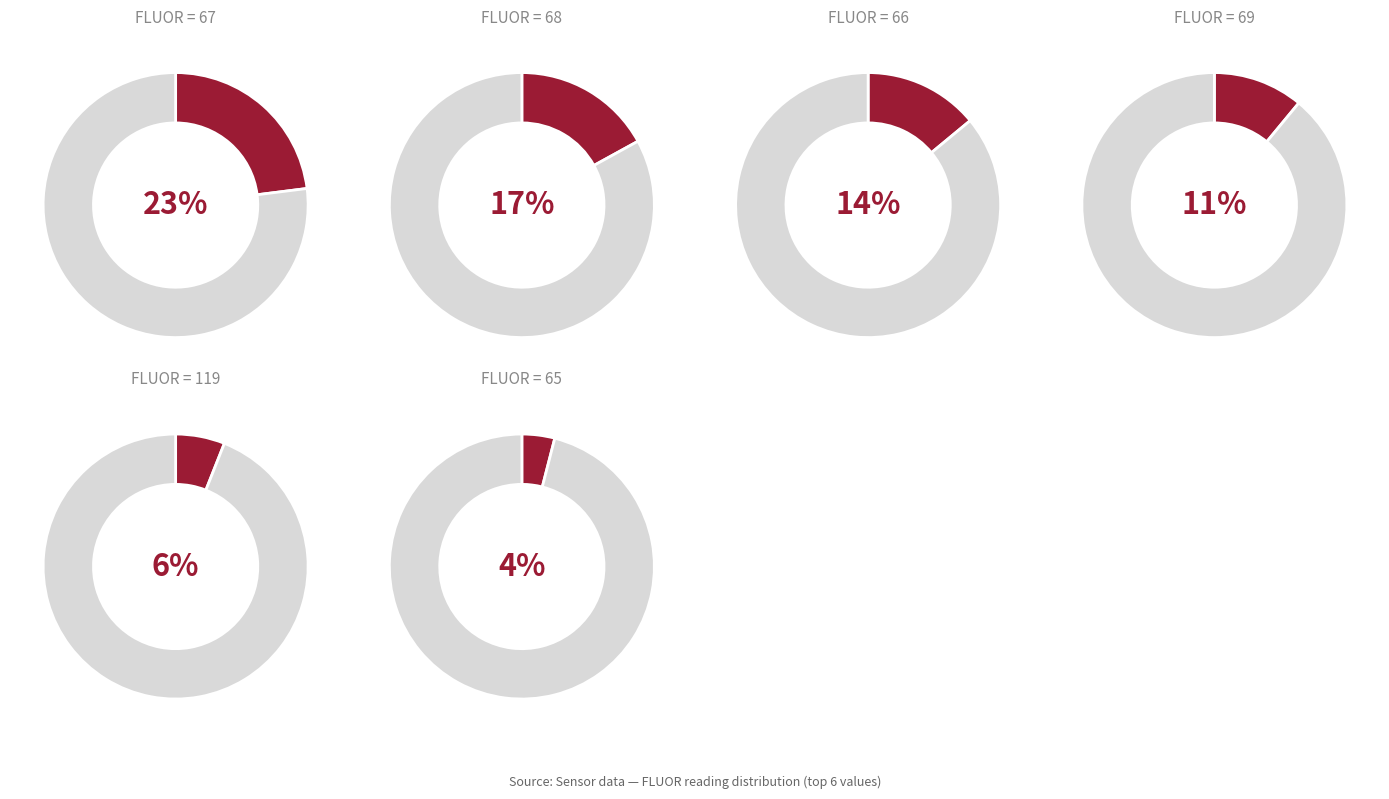

True or false: 138 accounts for 1% of the total.

True